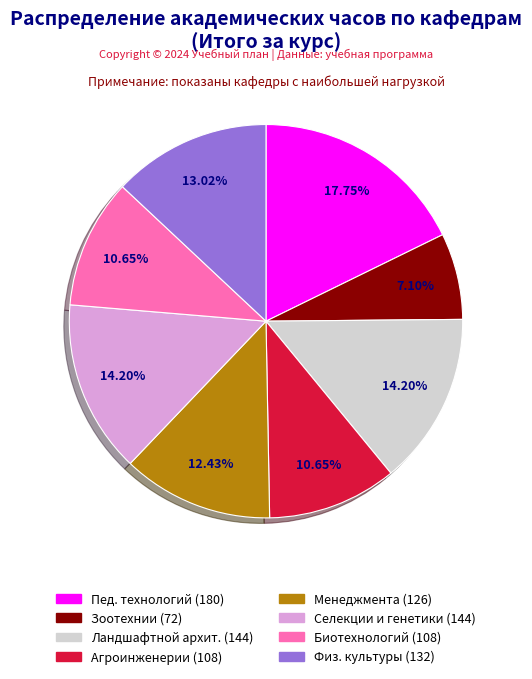

Is there any slice that represents more than half of the pie?

No